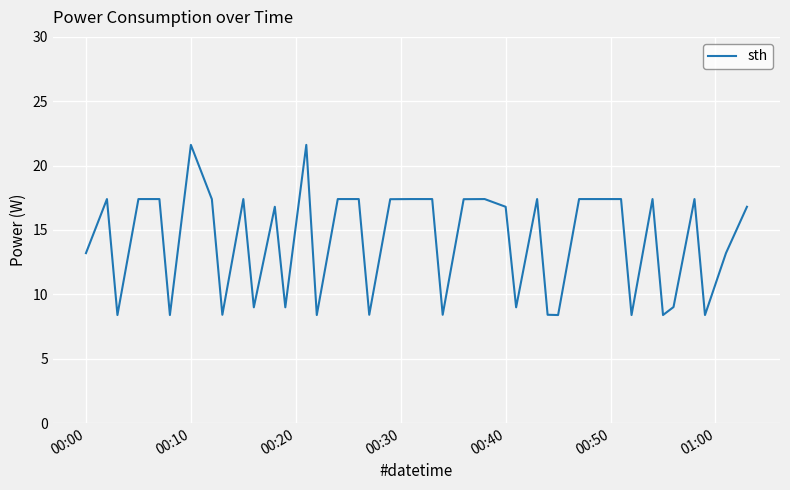

What is the minimum value shown in the chart?

8.4